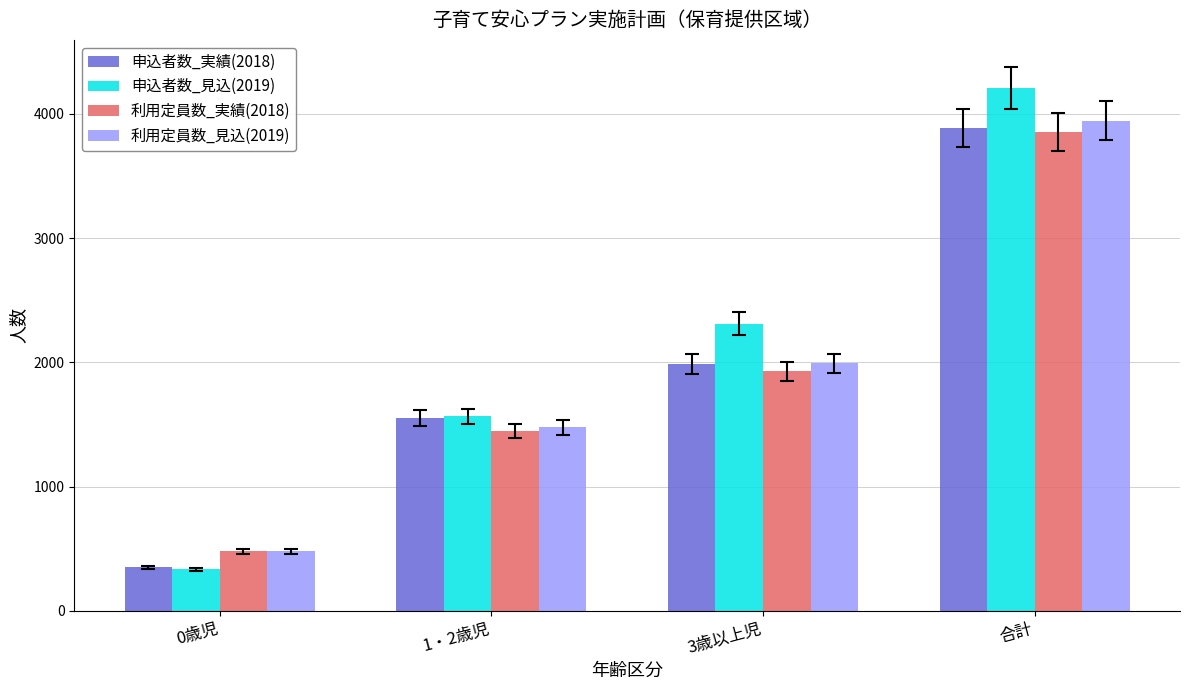

What is the label of the 1st bar from the right?

合計